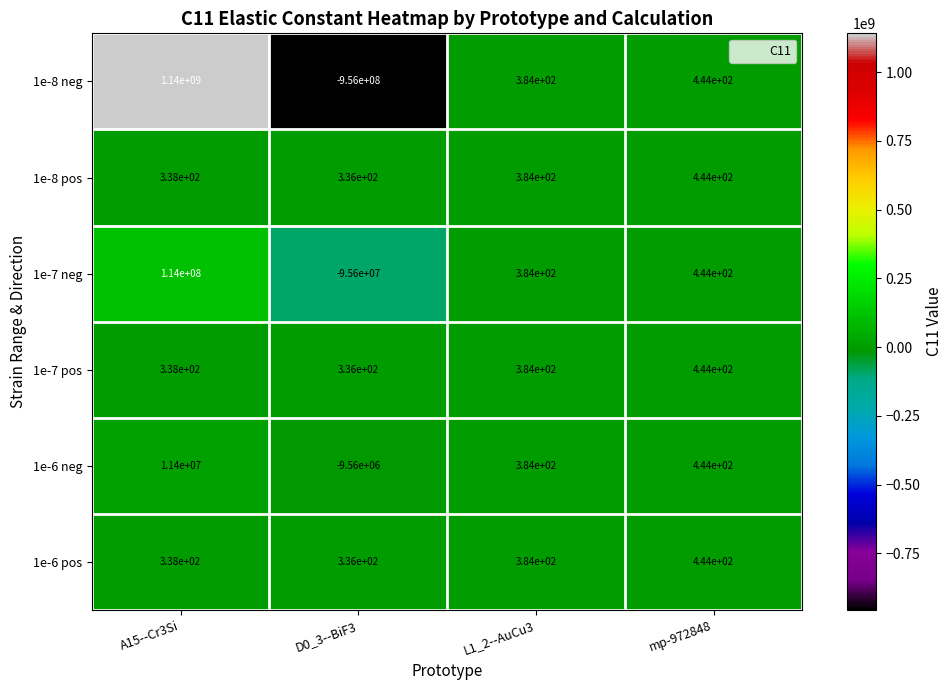

How many categories are shown in the chart?

4